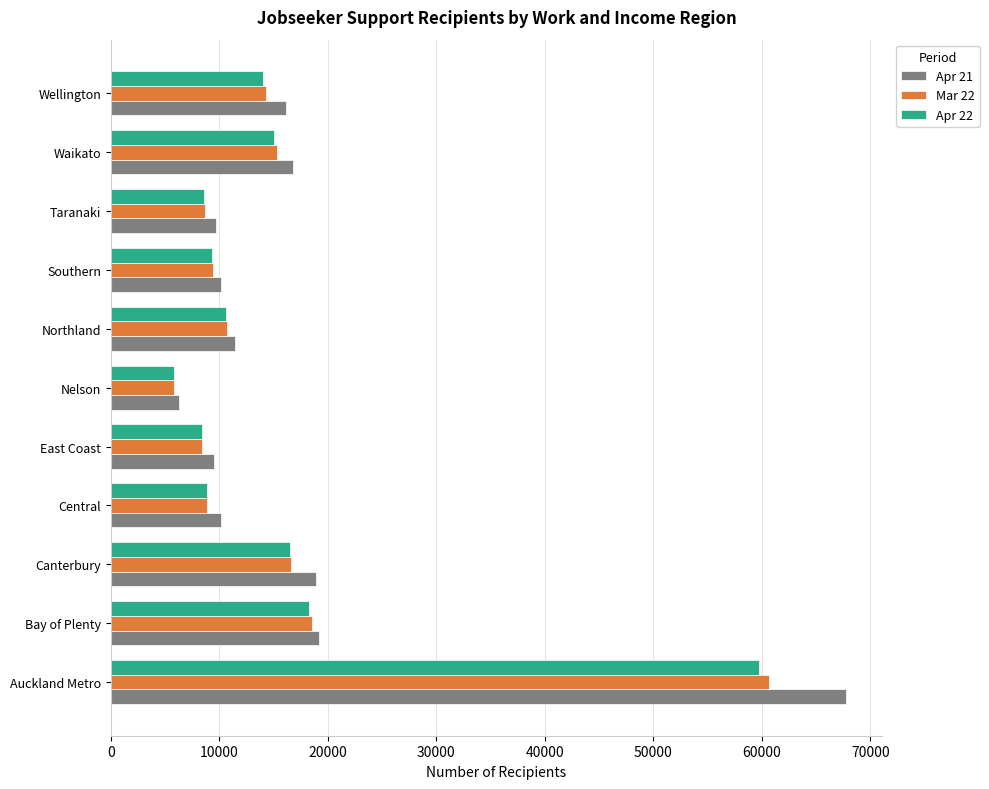

What is the total value across all series at Southern?

28899